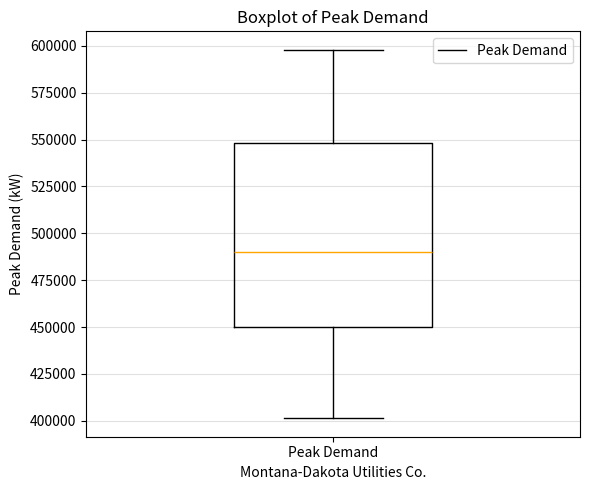

Transcribe this box plot: give where the median line is, the range the box spans, and where the two whiskers end, as read against the y-axis. The values are not printed on the chart, so give them approximately, as read against the axis.

median 490000, box 450000 to 550000, whiskers 400000 to 600000